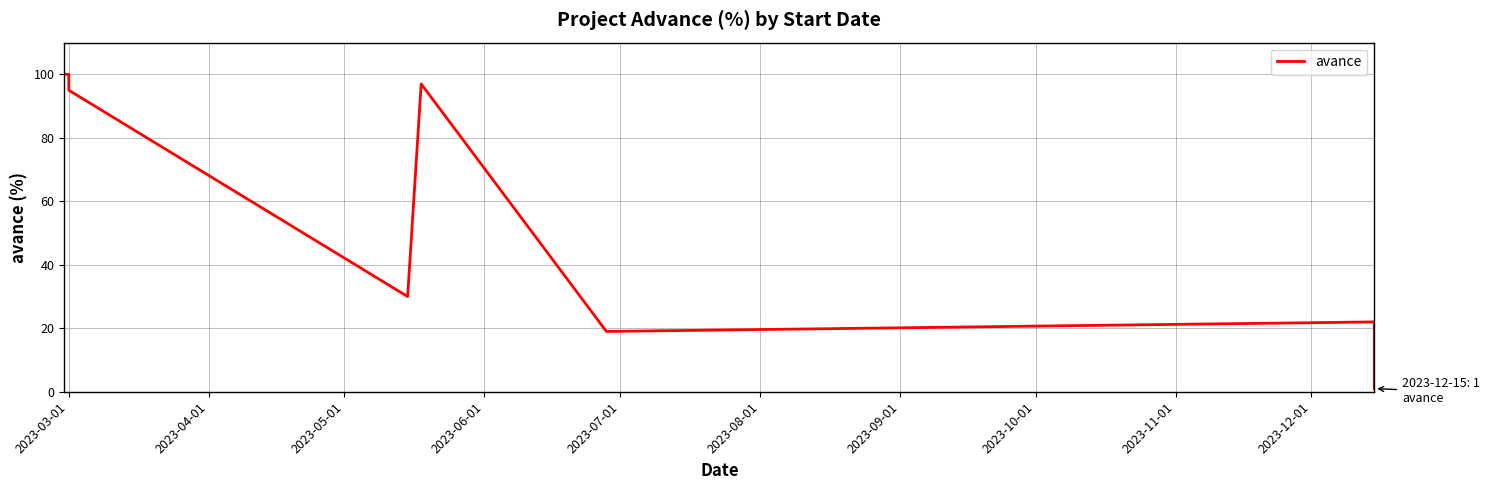

How many values are below 95?

4